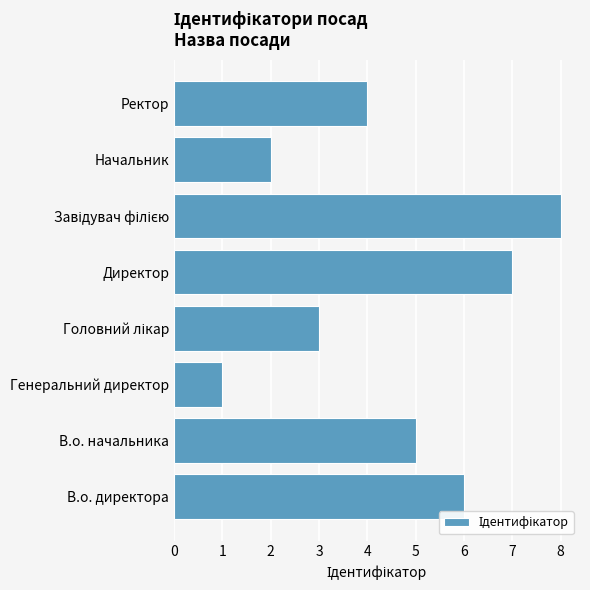

Between В.о. начальника and Начальник, which is larger?

В.о. начальника